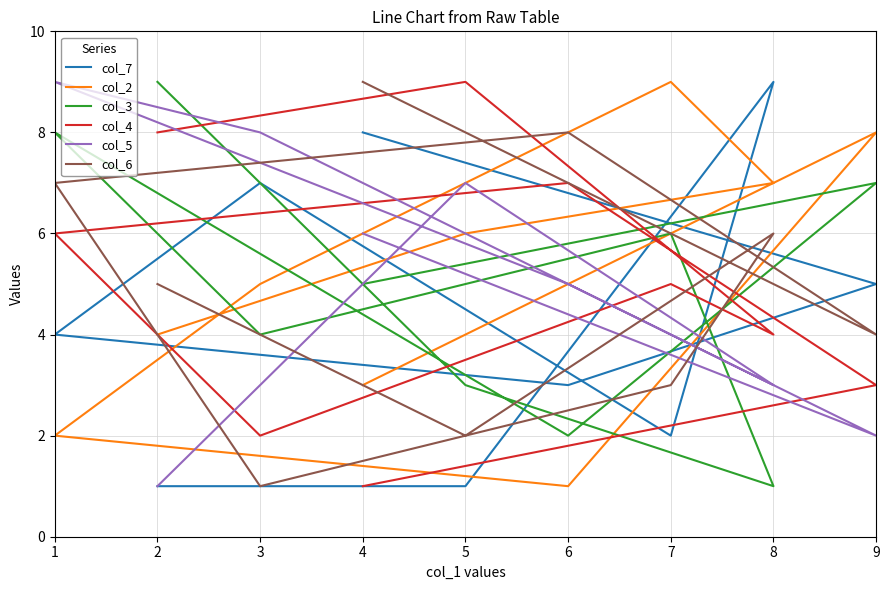

What is the sum of all col_5 values?

45